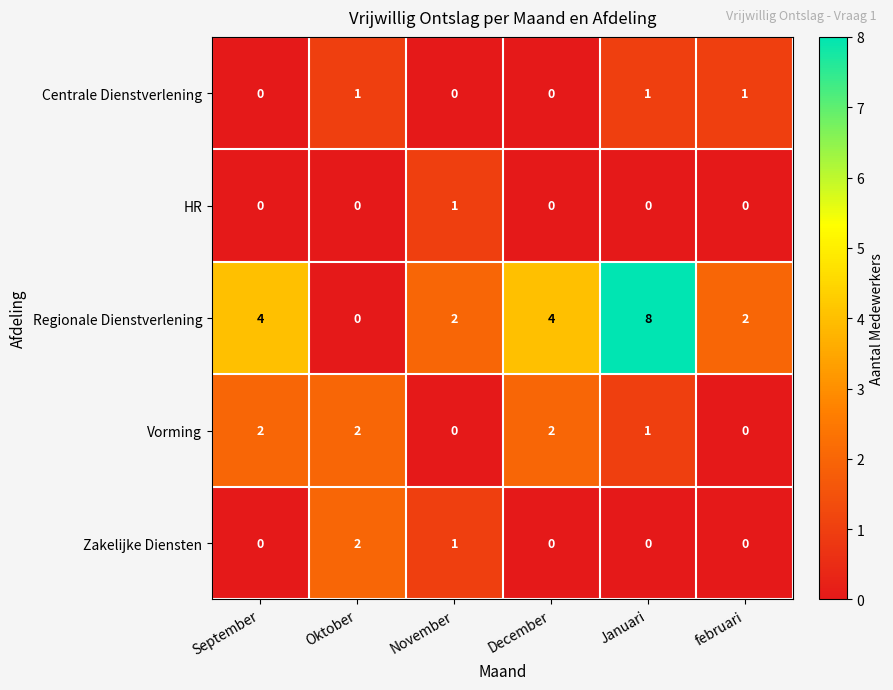

At which label is Vorming closest to 1?

Januari